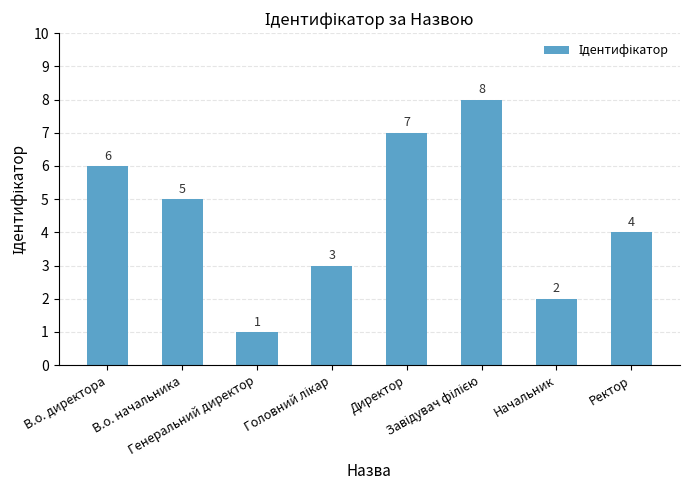

Are the bars grouped side by side (vs. stacked)?

No